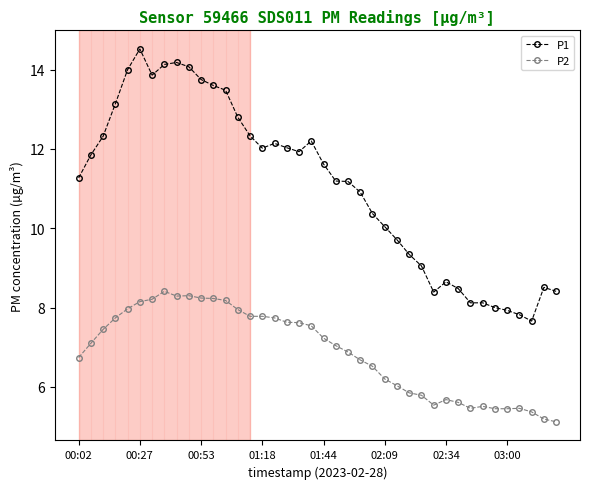

List the series in order of their peak value, highest first.

P1, P2